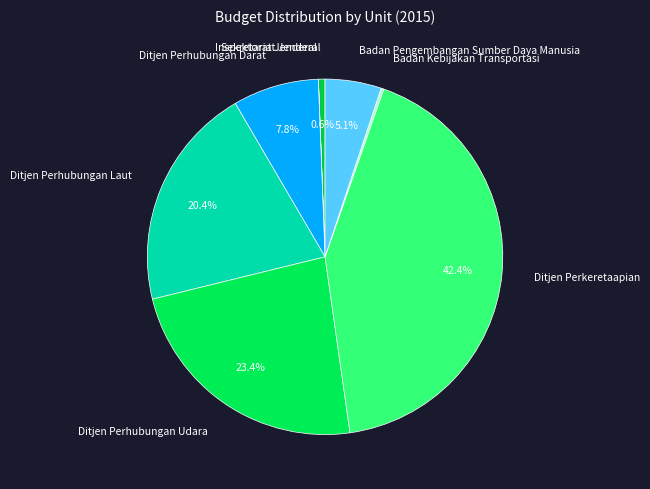

How much of the chart is everything except Ditjen Perhubungan Darat?

92.2%